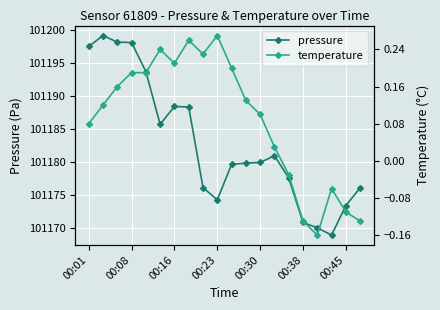

What is the maximum value shown in the chart?

101199.2